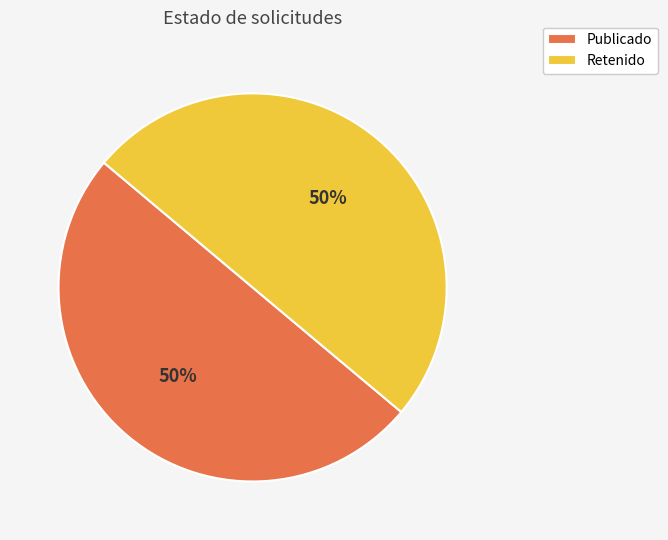

To the nearest percent, what is the average slice percentage?

50%